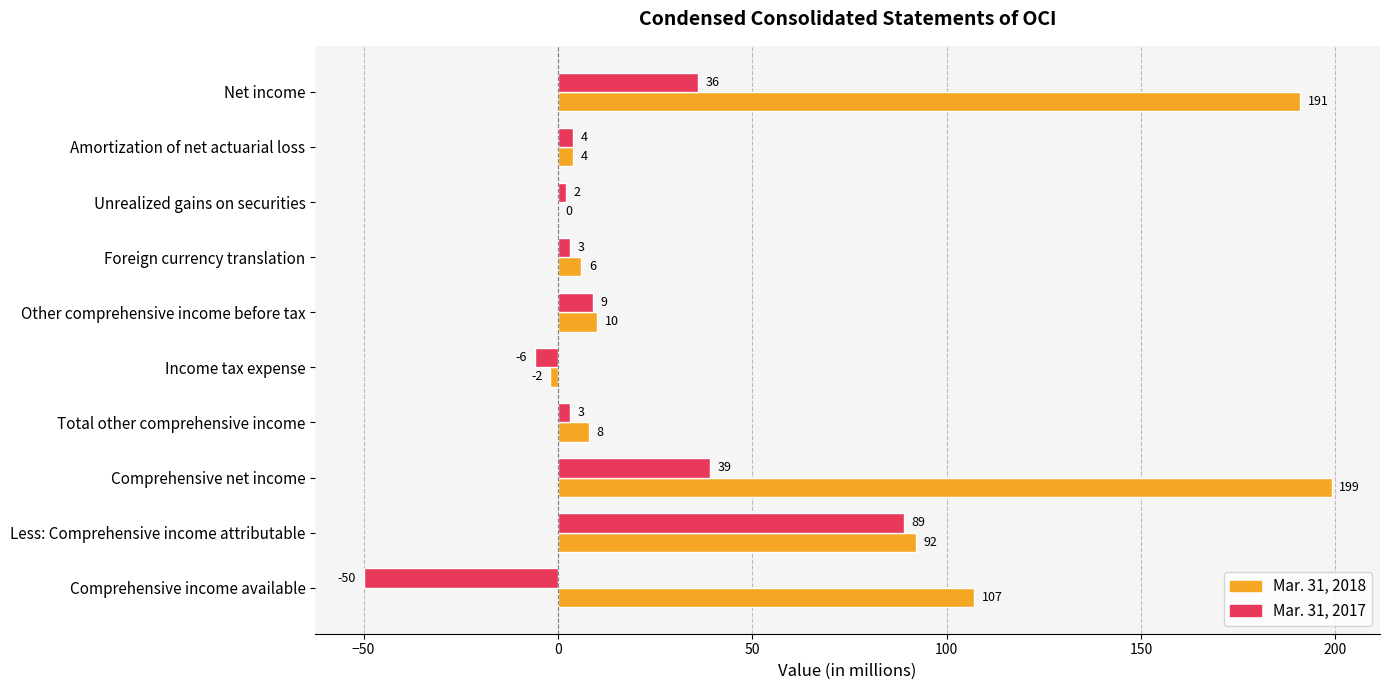

Between Amortization of net actuarial loss and Income tax expense, which series saw the biggest shift?

Mar. 31, 2017